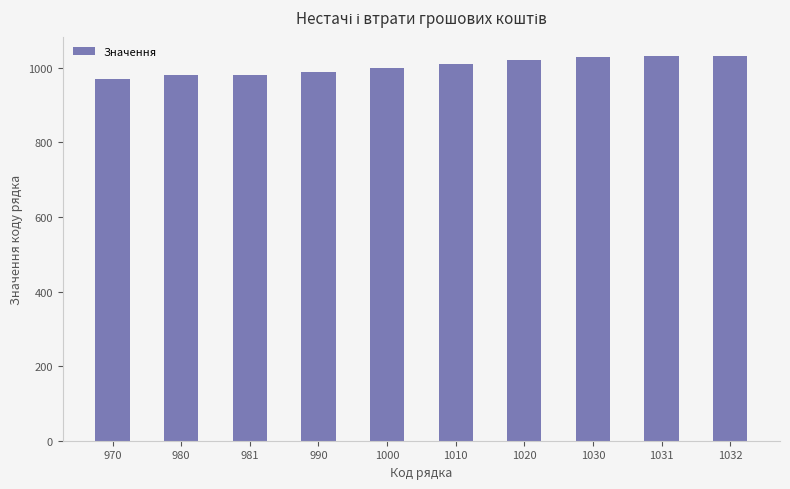

What is the difference between the maximum and minimum values?

62